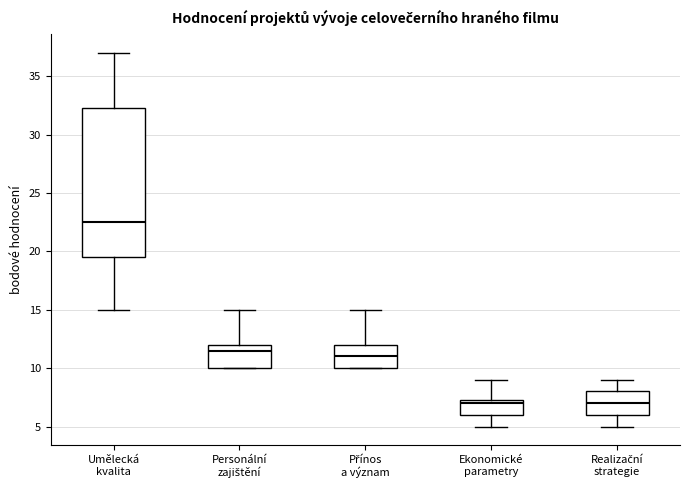

Reading left to right, read every box against the y-axis: the position of its median line, the range the box covers, and the ends of its whiskers. The values are not printed on the chart, so give them approximately, as read against the axis.

Umělecká kvalita: median 22.5, box 19.5 to 32.5, whiskers 15.0 to 37.0
Personální zajištění: median 11.5, box 10.0 to 12.0, whiskers 10.0 to 15.0
Přínos a význam: median 11.0, box 10.0 to 12.0, whiskers 10.0 to 15.0
Ekonomické parametry: median 7.0, box 6.0 to 7.5, whiskers 5.0 to 9.0
Realizační strategie: median 7.0, box 6.0 to 8.0, whiskers 5.0 to 9.0